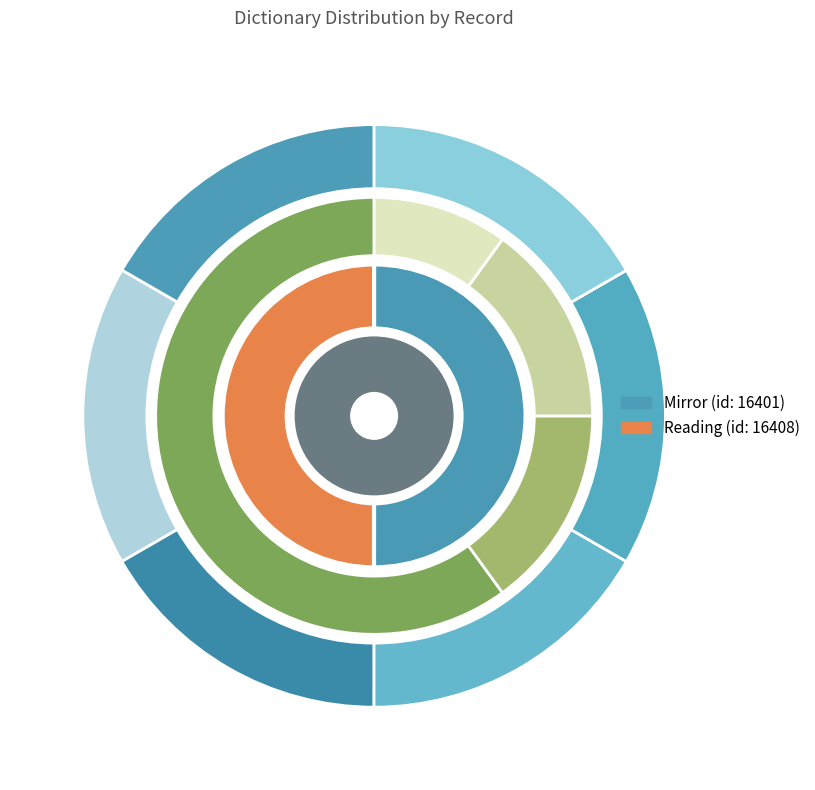

What is the total percentage of There have been men (Reading) and Periodical literature (Mirror)?

100.0%